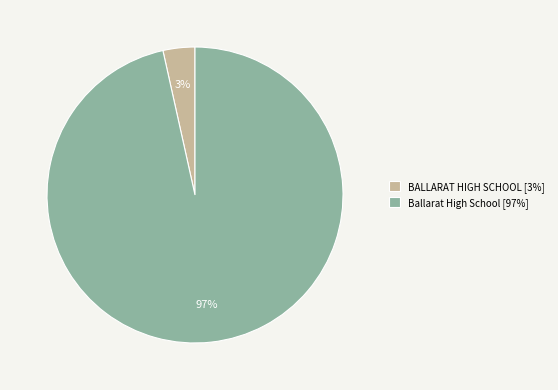

What is the smallest slice in the pie chart?

BALLARAT HIGH SCHOOL